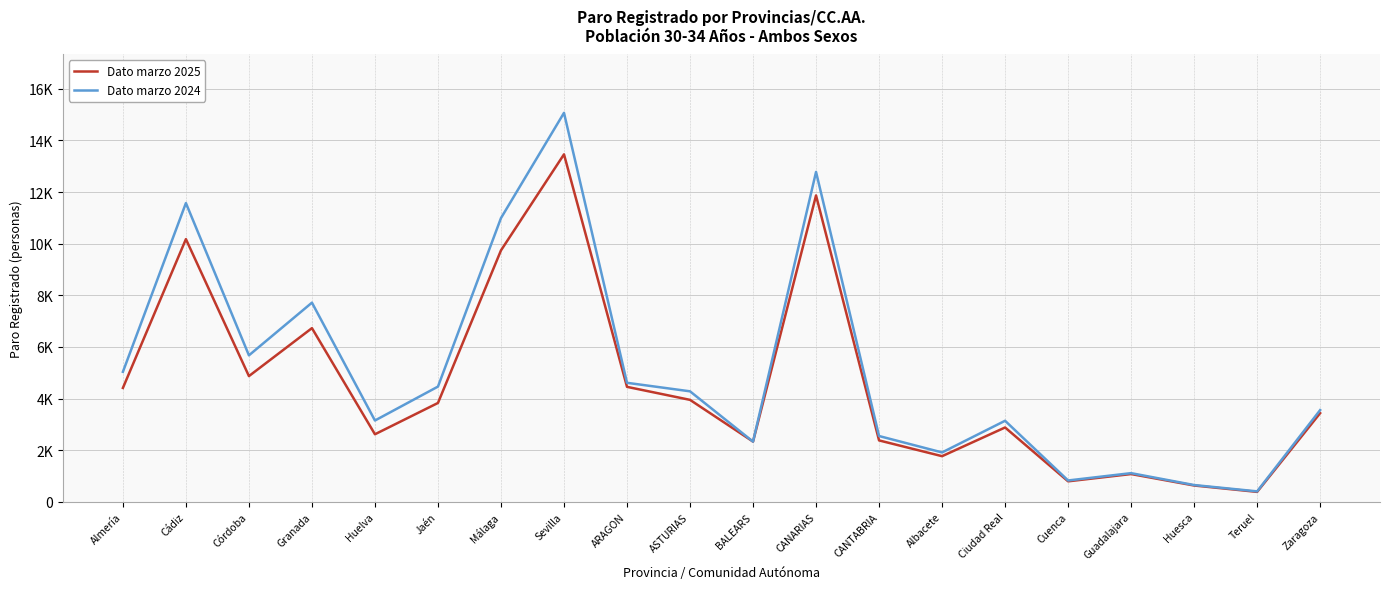

What is the greatest value displayed?

15071